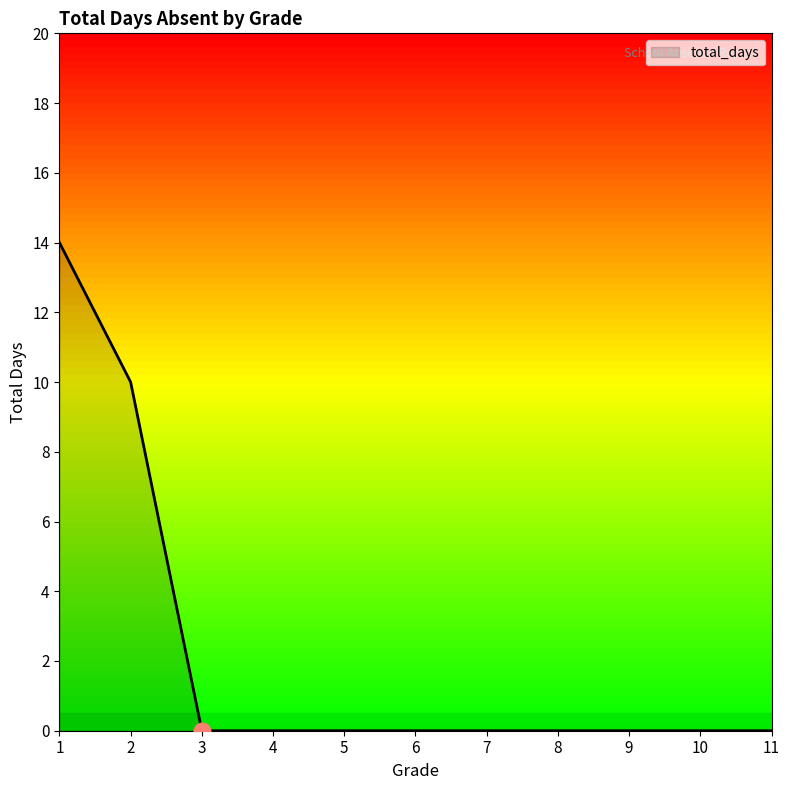

How many lines are shown in the chart?

1